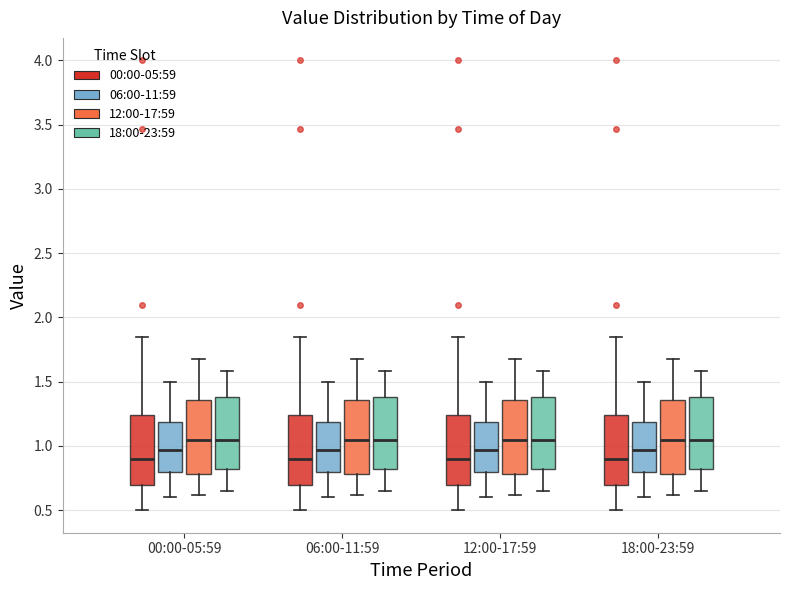

Reading left to right, transcribe this box plot: for each box, give where its median line is, the range the box spans, and where its two whiskers end, as read against the y-axis. The values are not printed on the chart, so give them approximately, as read against the axis.

00:00-05:59 (00:00-05:59): median 0.90, box 0.70 to 1.25, whiskers 0.50 to 1.85
00:00-05:59 (06:00-11:59): median 0.95, box 0.80 to 1.20, whiskers 0.60 to 1.50
00:00-05:59 (12:00-17:59): median 1.05, box 0.80 to 1.35, whiskers 0.60 to 1.70
00:00-05:59 (18:00-23:59): median 1.05, box 0.80 to 1.40, whiskers 0.65 to 1.60
06:00-11:59 (00:00-05:59): median 0.90, box 0.70 to 1.25, whiskers 0.50 to 1.85
06:00-11:59 (06:00-11:59): median 0.95, box 0.80 to 1.20, whiskers 0.60 to 1.50
06:00-11:59 (12:00-17:59): median 1.05, box 0.80 to 1.35, whiskers 0.60 to 1.70
06:00-11:59 (18:00-23:59): median 1.05, box 0.80 to 1.40, whiskers 0.65 to 1.60
12:00-17:59 (00:00-05:59): median 0.90, box 0.70 to 1.25, whiskers 0.50 to 1.85
12:00-17:59 (06:00-11:59): median 0.95, box 0.80 to 1.20, whiskers 0.60 to 1.50
12:00-17:59 (12:00-17:59): median 1.05, box 0.80 to 1.35, whiskers 0.60 to 1.70
12:00-17:59 (18:00-23:59): median 1.05, box 0.80 to 1.40, whiskers 0.65 to 1.60
18:00-23:59 (00:00-05:59): median 0.90, box 0.70 to 1.25, whiskers 0.50 to 1.85
18:00-23:59 (06:00-11:59): median 0.95, box 0.80 to 1.20, whiskers 0.60 to 1.50
18:00-23:59 (12:00-17:59): median 1.05, box 0.80 to 1.35, whiskers 0.60 to 1.70
18:00-23:59 (18:00-23:59): median 1.05, box 0.80 to 1.40, whiskers 0.65 to 1.60